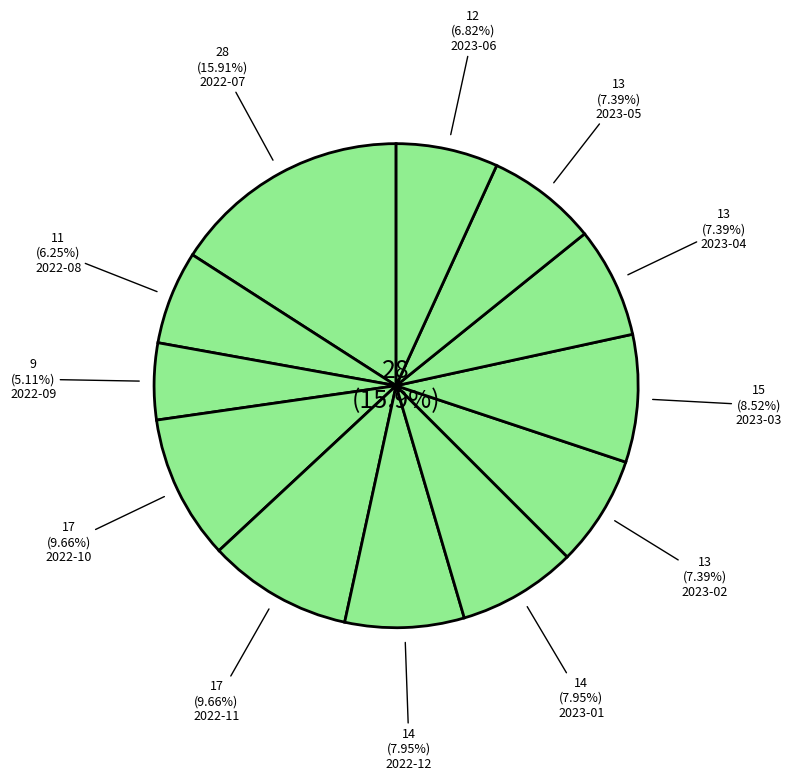

What percentage do 2023-01 and 2022-07 together represent?

23.9%